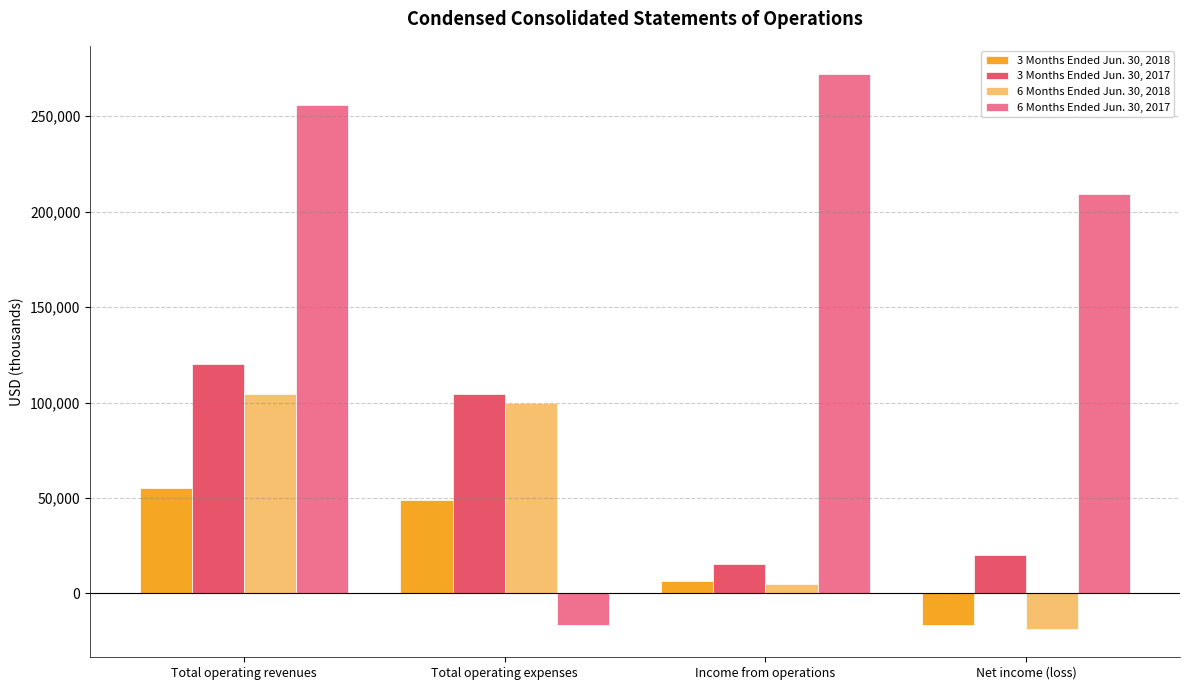

Which series changed the most between Total operating expenses and Income from operations?

6 Months Ended Jun. 30, 2017